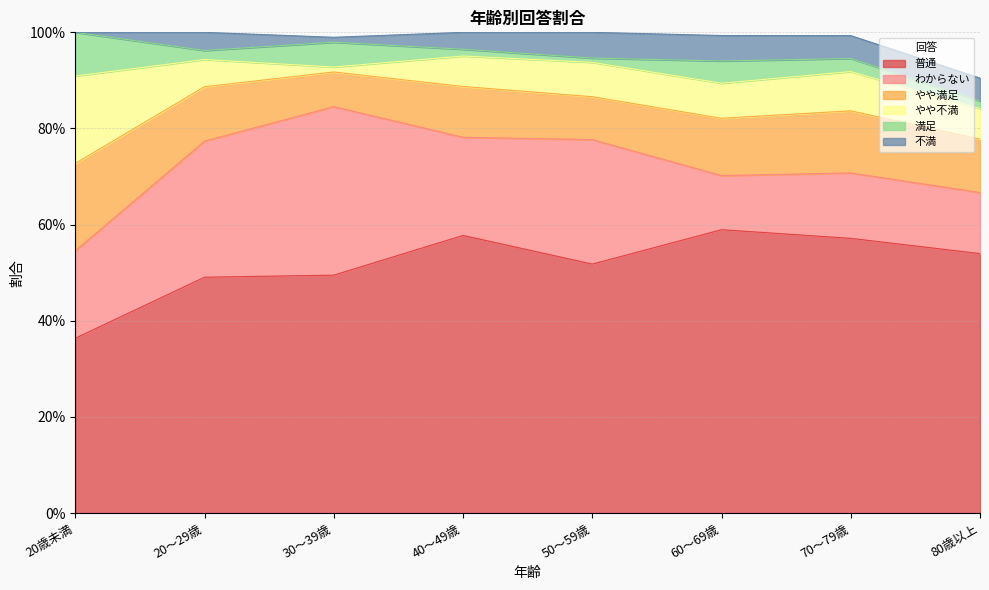

List the series in order of their peak value, lowest first.

不満, 満足, やや満足, やや不満, わからない, 普通